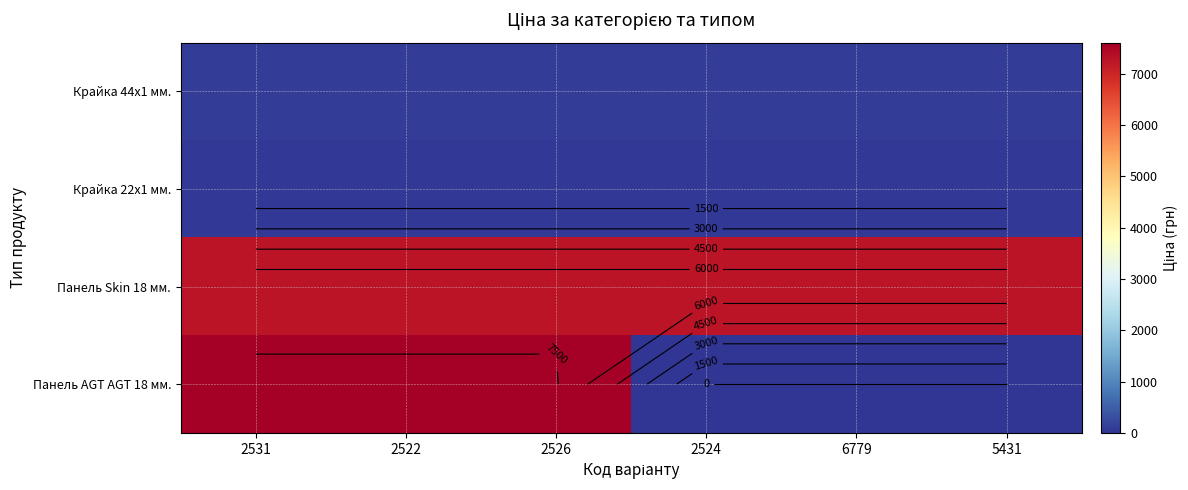

The Крайка 22x1 мм. series shows 28.5 at 5431. True or false?

False